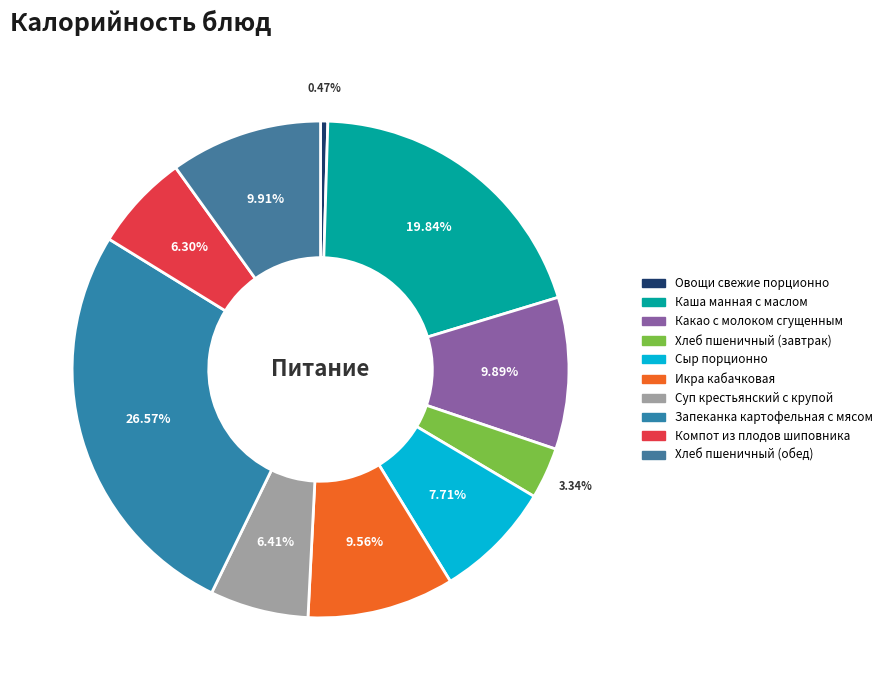

Approximately how many times larger is the value at Каша манная с маслом compared to Какао с молоком сгущенным?

2.0